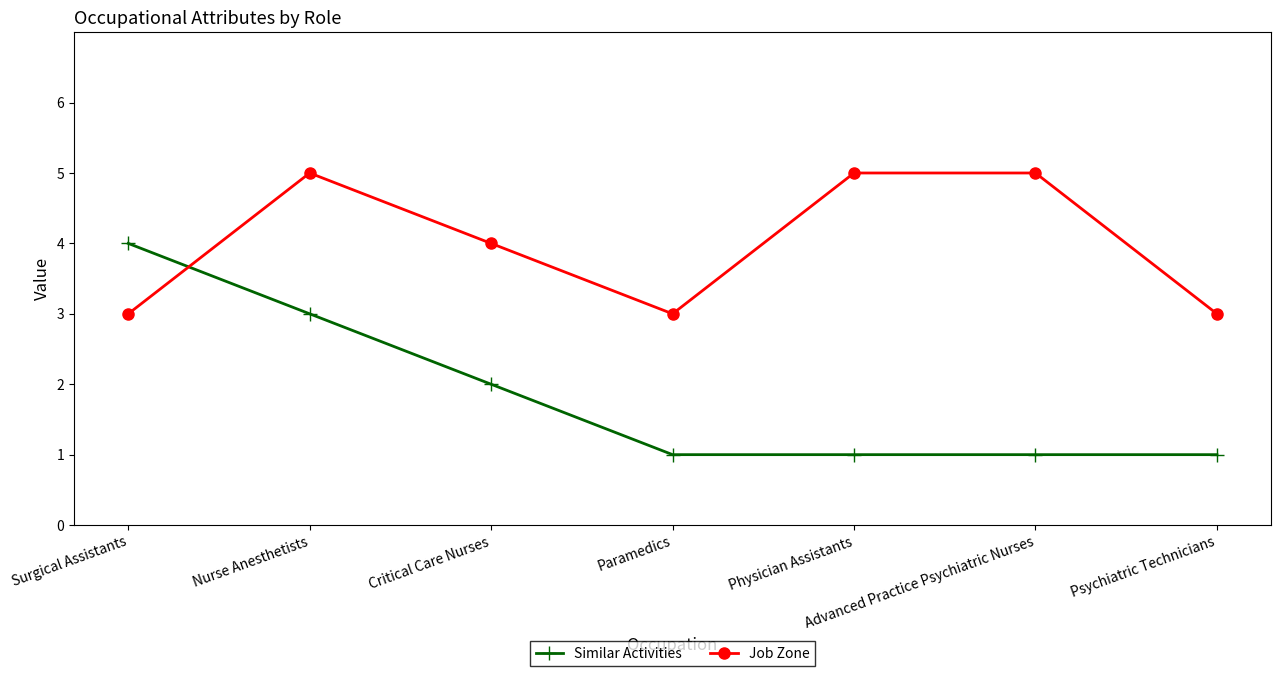

What is the label of the 5th point from the left?

Physician Assistants